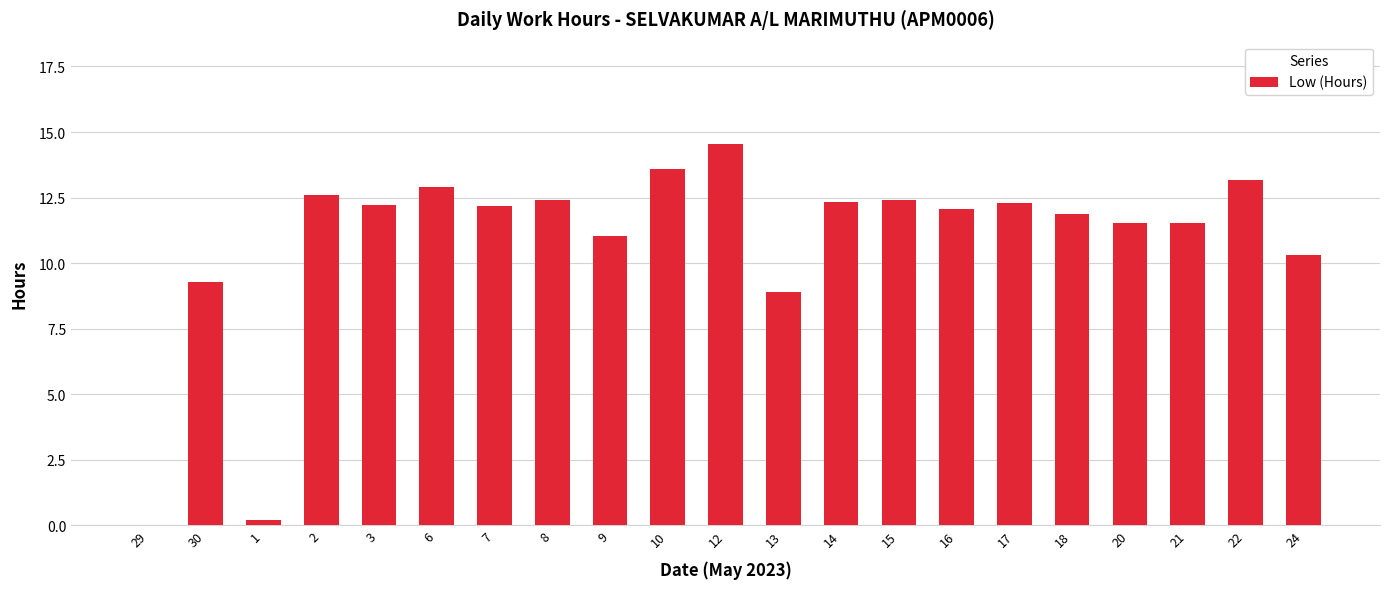

What is the sum of all values?

227.4